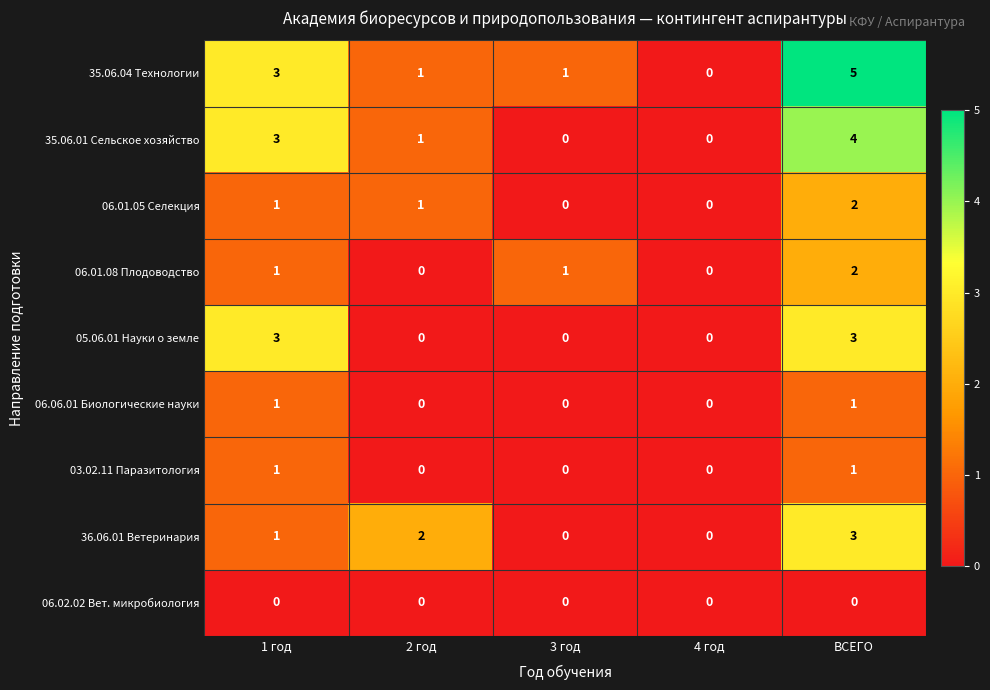

The 06.06.01 Биологические науки series shows 1 at 2 год. True or false?

False